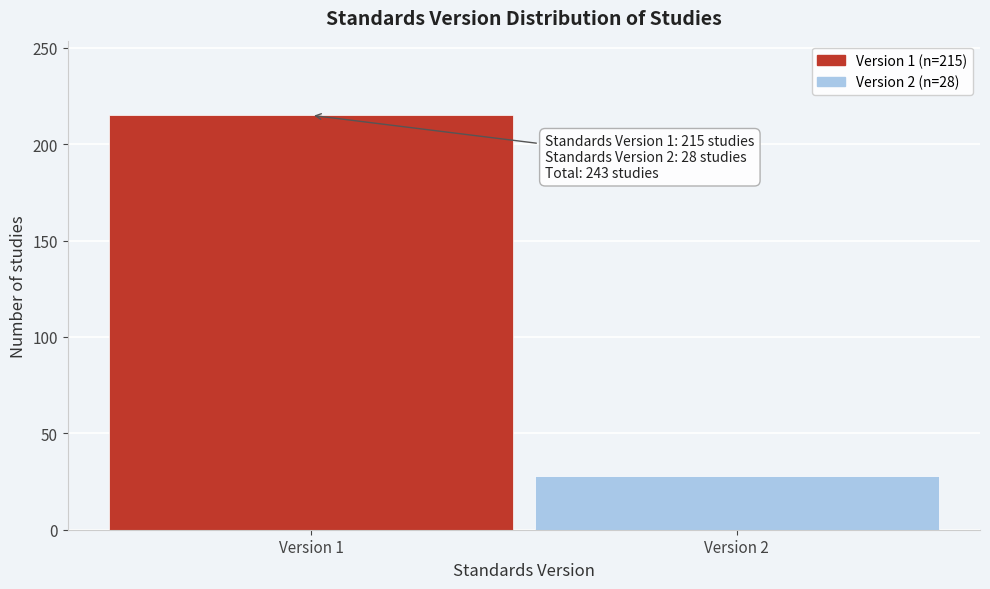

Reading left to right, what are all the values shown in this chart?

Version 1=215	Version 2=28